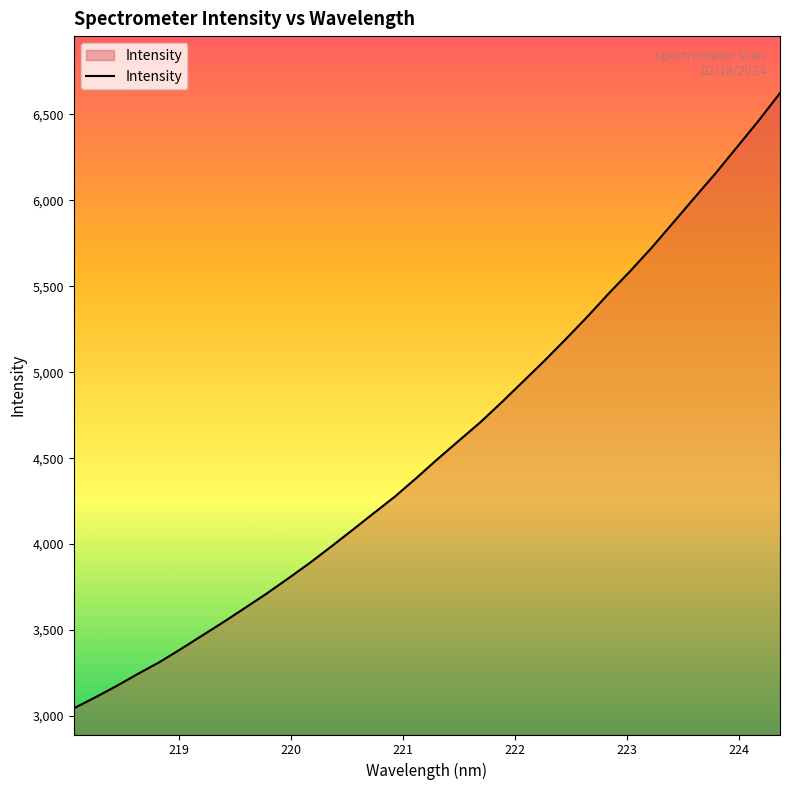

What is the greatest value displayed?

6623.8